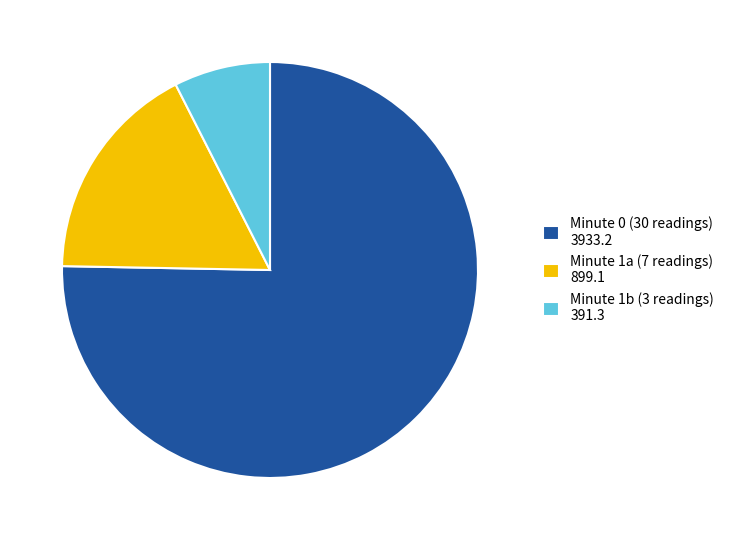

Does any single category account for the majority?

Yes